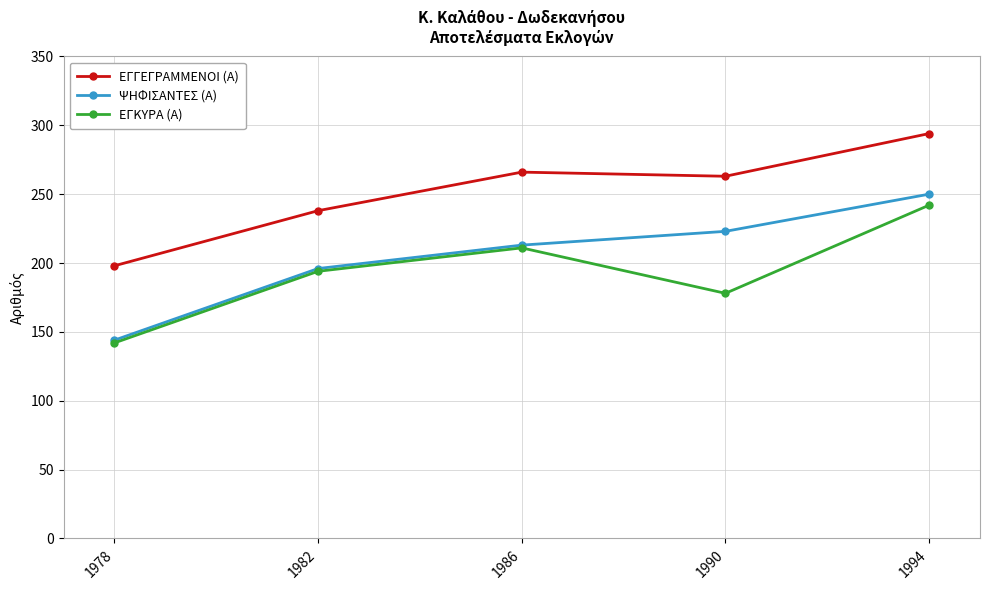

True or false: ΕΓΚΥΡΑ (Α) and ΕΓΓΕΓΡΑΜΜΕΝΟΙ (Α) cross at least once.

False